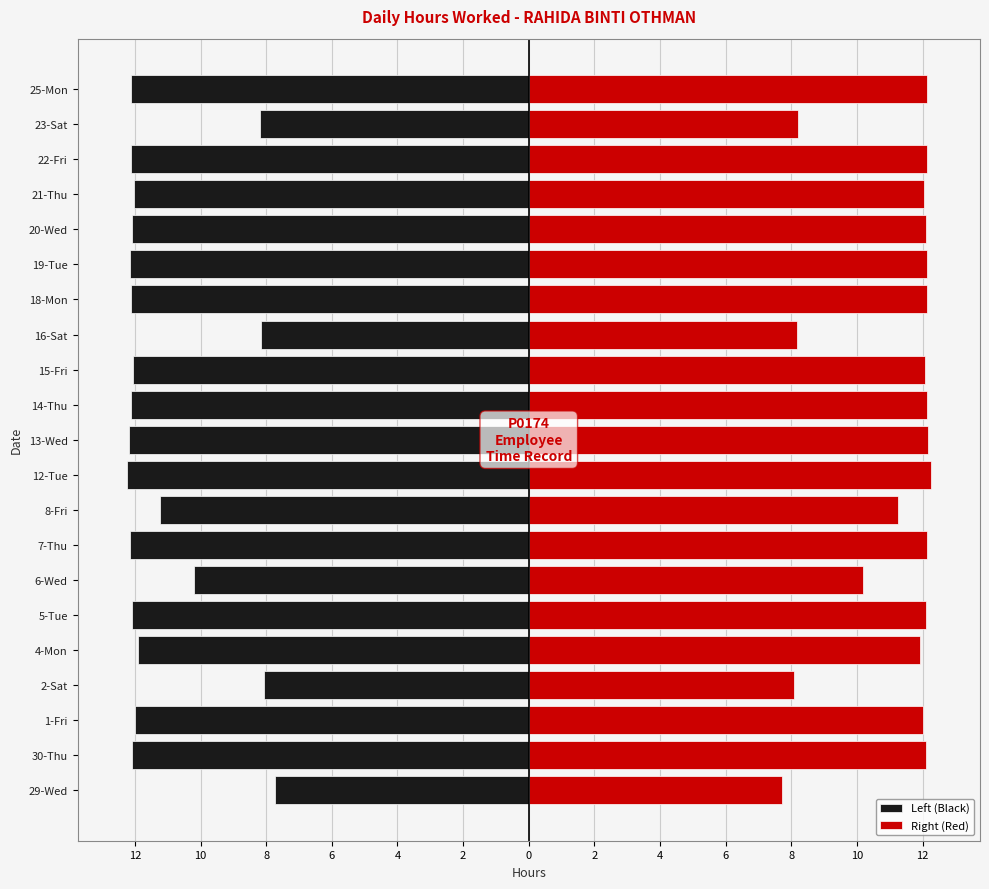

Which has a higher value, 25-Mon or 19-Tue?

25-Mon